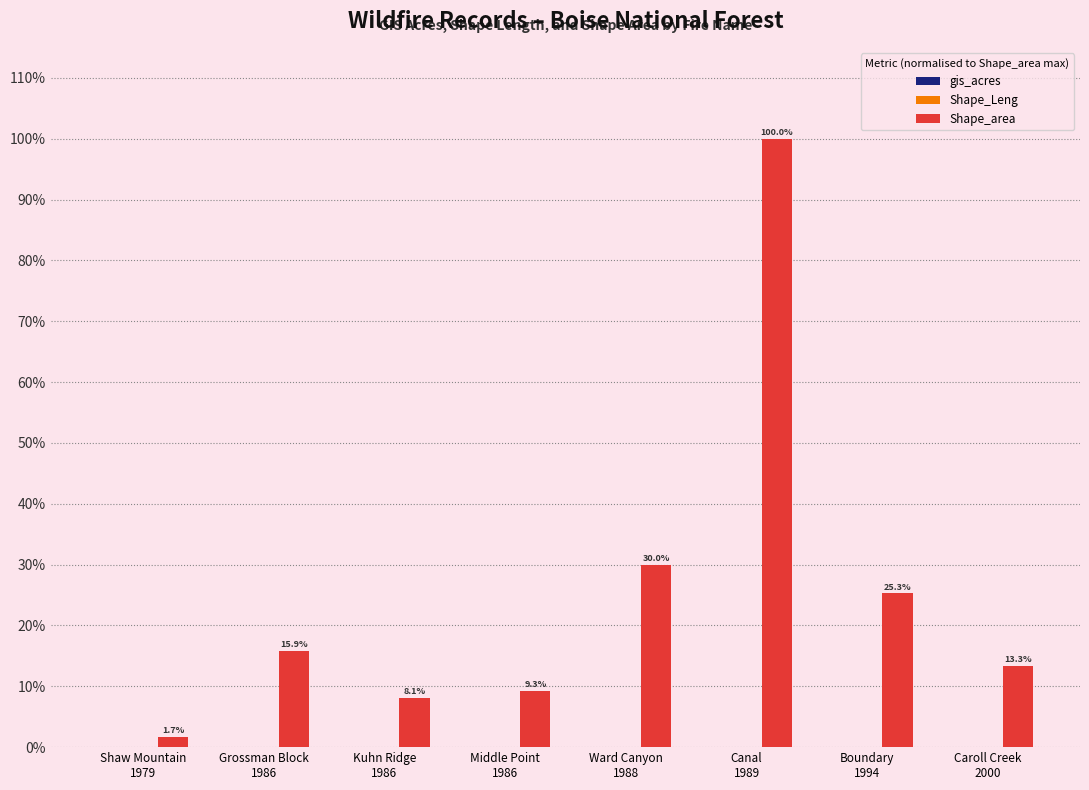

What is the spread (max minus min) of values at Canal
1989?

100.0